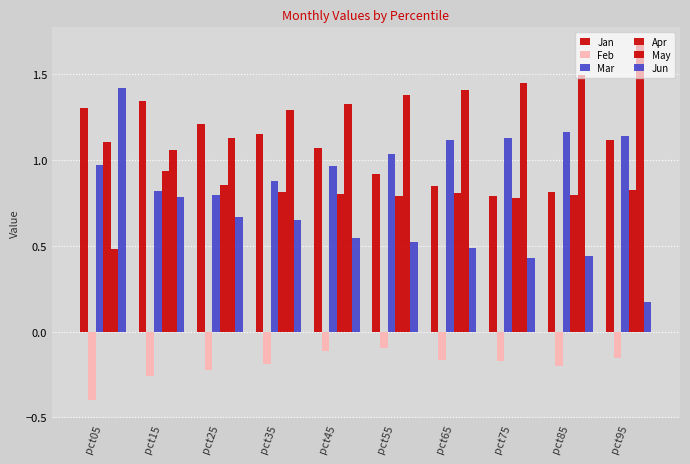

Reading left to right, list all the values displayed in this chart.

Jan: 1.3	1.3	1.2	1.1	1.1	0.9	0.8	0.8	0.8	1.1
Feb: -0.4	-0.3	-0.2	-0.2	-0.1	-0.1	-0.2	-0.2	-0.2	-0.2
Mar: 1.0	0.8	0.8	0.9	1.0	1.0	1.1	1.1	1.2	1.1
Apr: 1.1	0.9	0.9	0.8	0.8	0.8	0.8	0.8	0.8	0.8
May: 0.5	1.1	1.1	1.3	1.3	1.4	1.4	1.4	1.5	1.7
Jun: 1.4	0.8	0.7	0.7	0.5	0.5	0.5	0.4	0.4	0.2